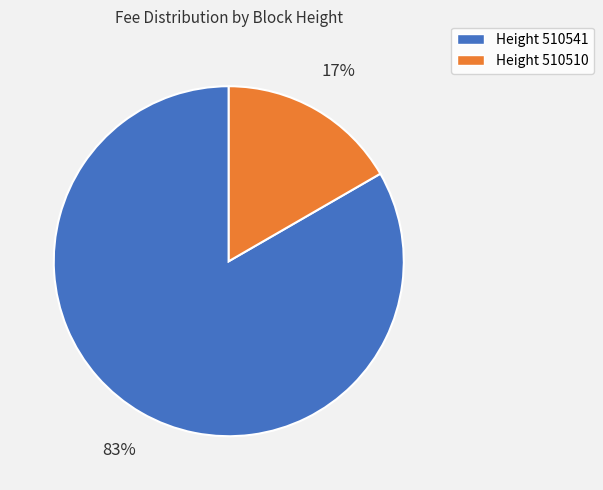

Do Height 510541 and Height 510510 together represent more than half of the pie?

Yes